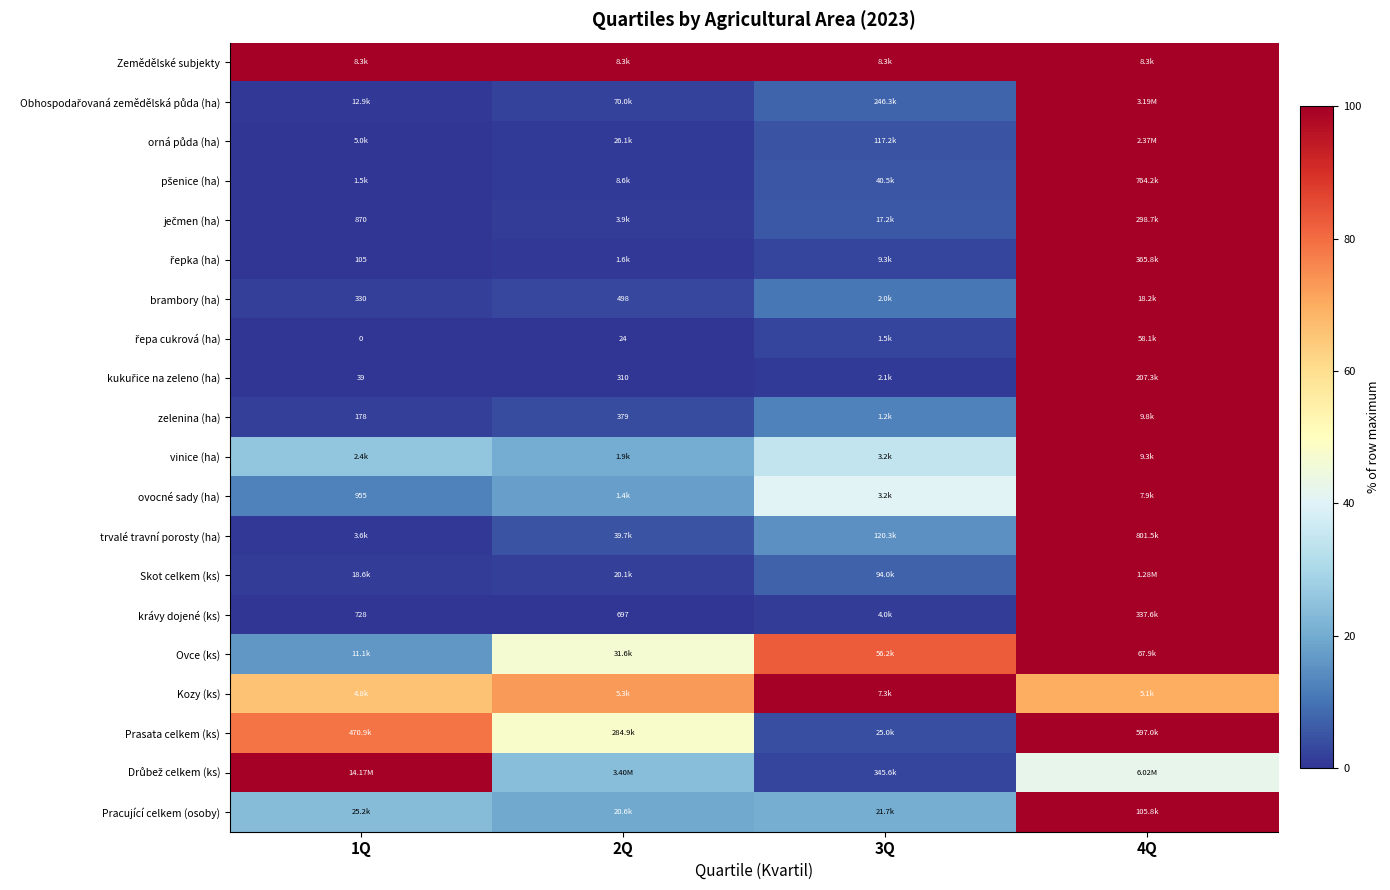

At how many categories does at least one series exceed 69?

4